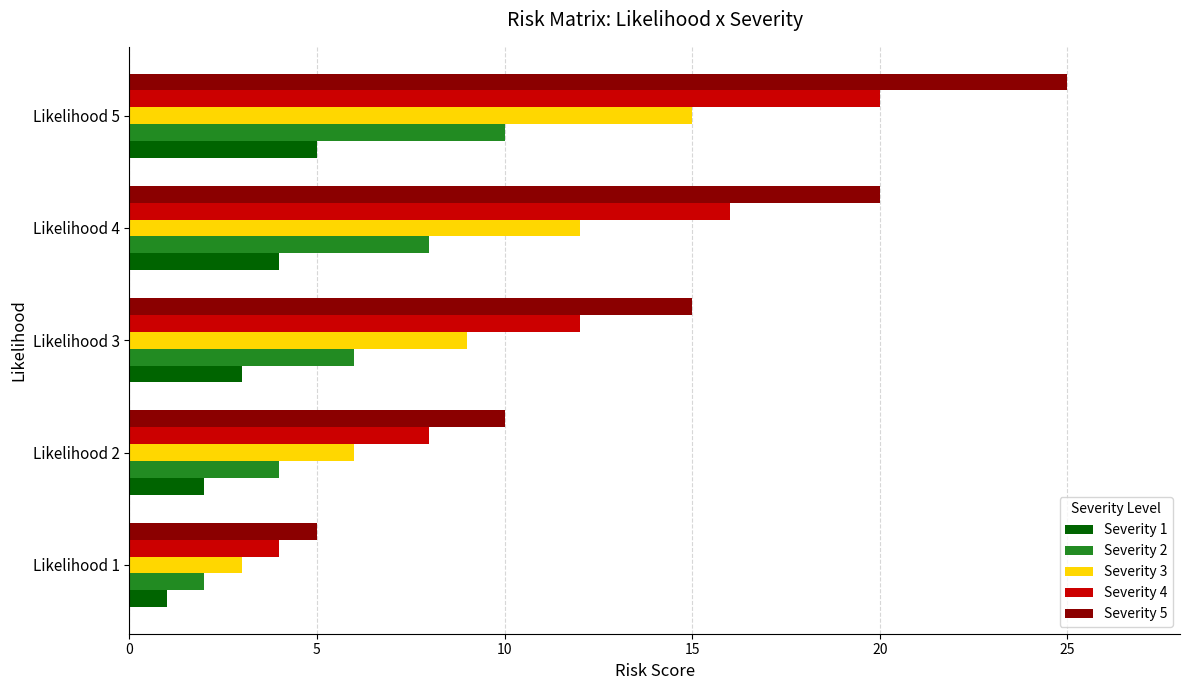

Count the number of data series in this chart.

5